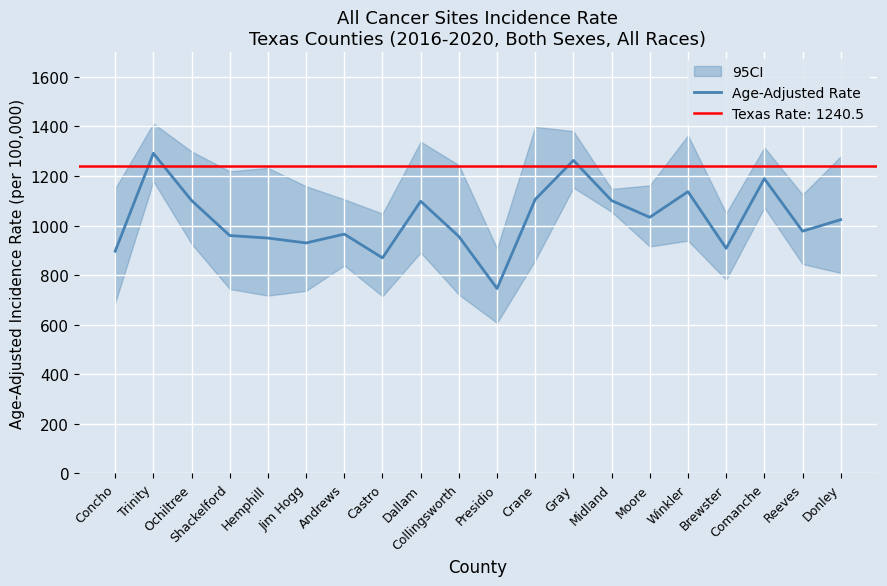

List the labels in order of value, largest first.

Trinity, Gray, Comanche, Winkler, Crane, Ochiltree, Midland, Dallam, Moore, Donley, Reeves, Andrews, Shackelford, Collingsworth, Hemphill, Jim Hogg, Brewster, Concho, Castro, Presidio